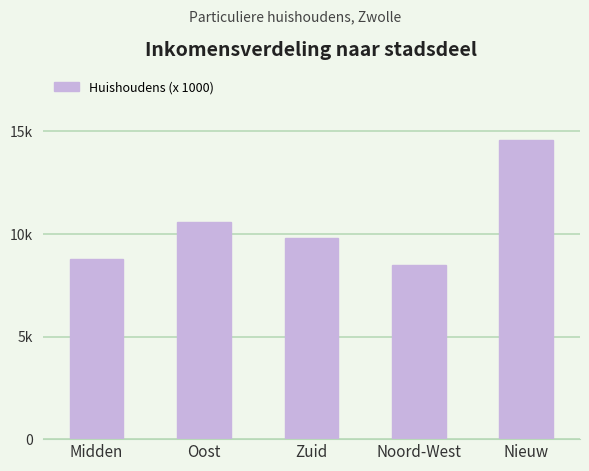

List the labels in order of value, smallest first.

Noord-West, Midden, Zuid, Oost, Nieuw